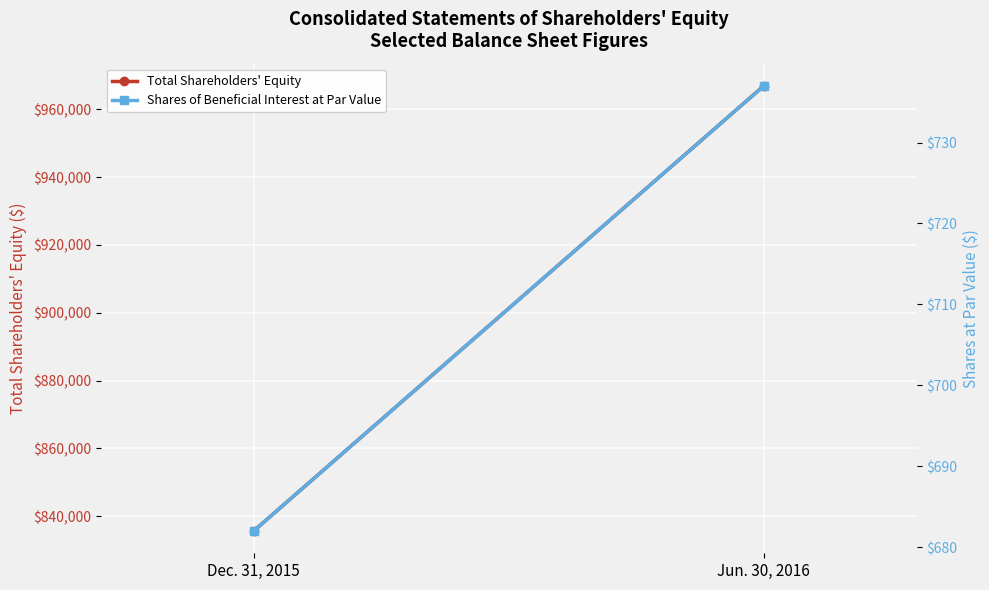

Reading left to right, extract all data points from this chart.

Total Shareholders' Equity: 835649	966877
Shares of Beneficial Interest at Par Value: 682	737